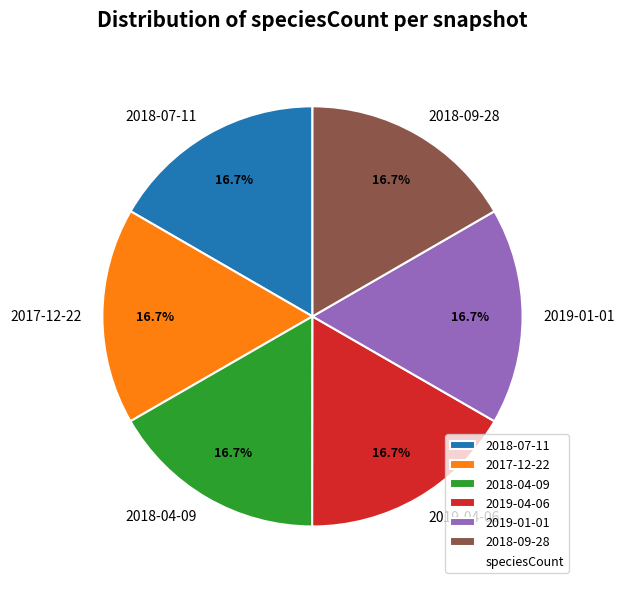

Does any single category account for the majority?

No